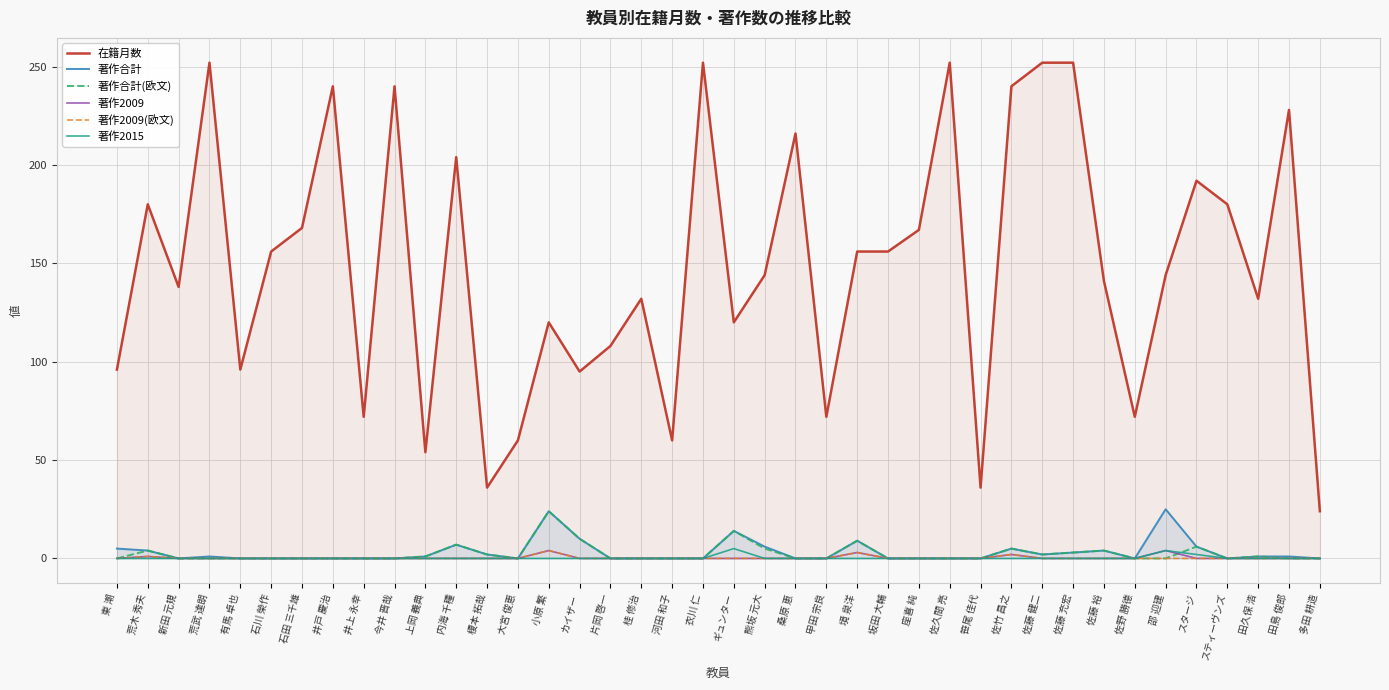

List the series in order of their peak value, highest first.

在籍月数, 著作合計, 著作合計(欧文), 著作2015, 著作2009, 著作2009(欧文)